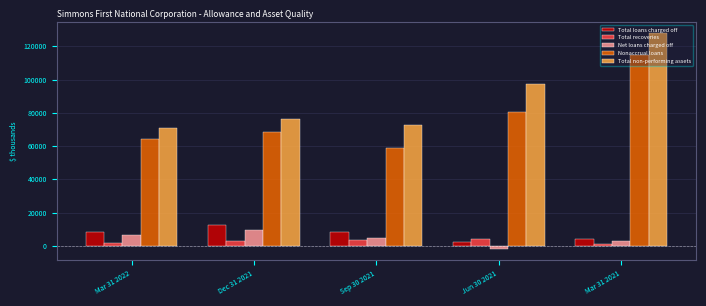

Which series has the largest total across all categories?

Total non-performing assets